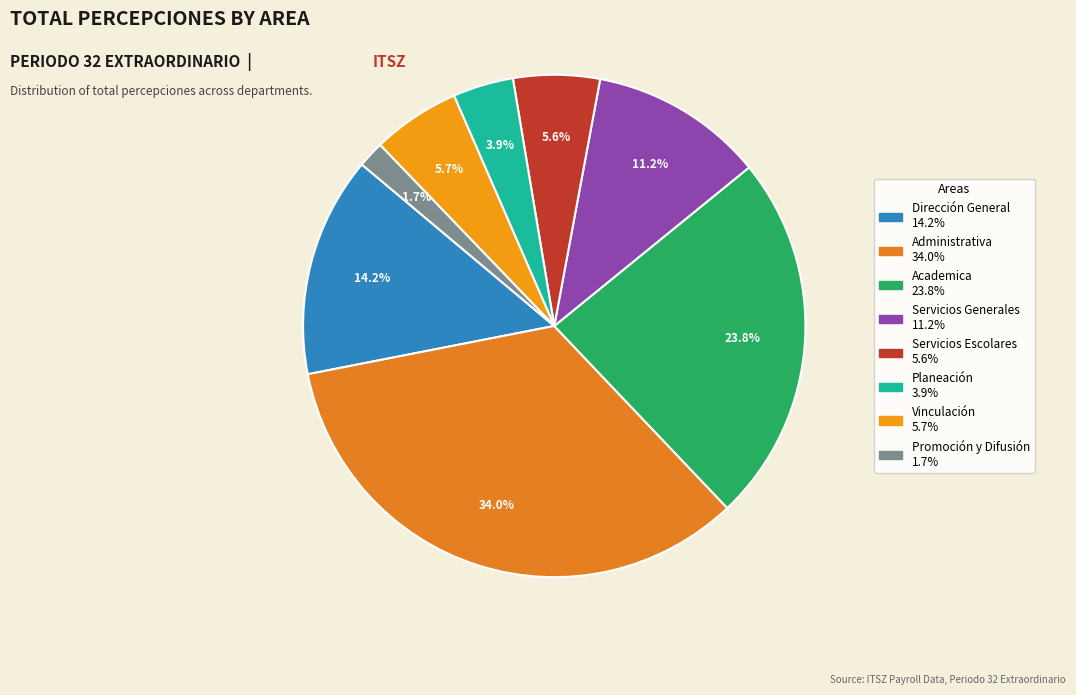

How many slices are in this pie chart?

8